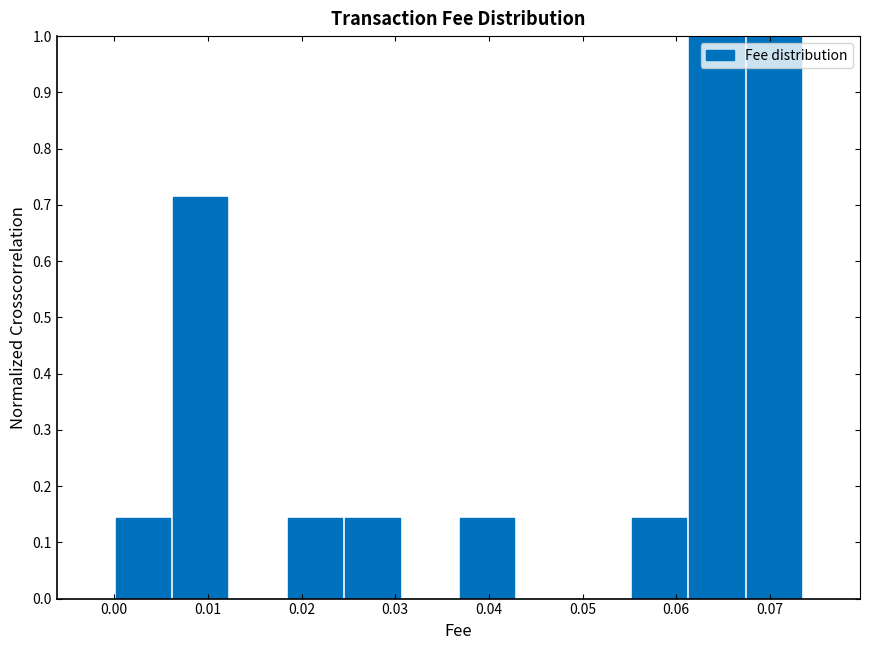

How tall is the bar that spans 0.018 to 0.025 on the x-axis? Neither the bar edges nor the heights are printed on the chart, so give them approximately, as read against the axes.

0.14